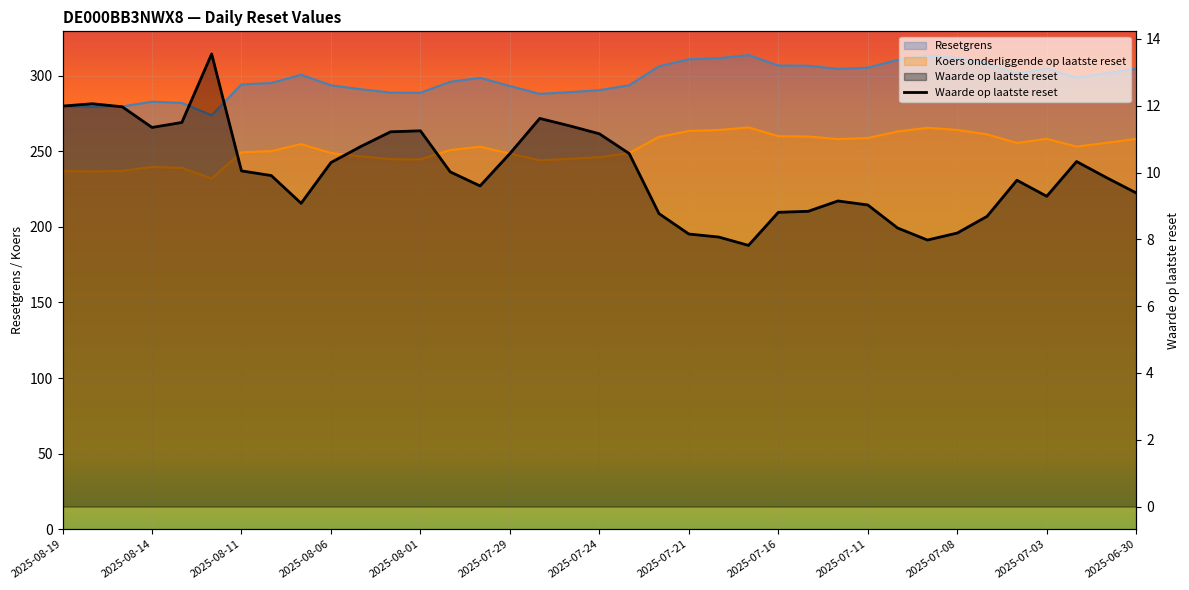

What is the maximum value shown in the chart?

13.6